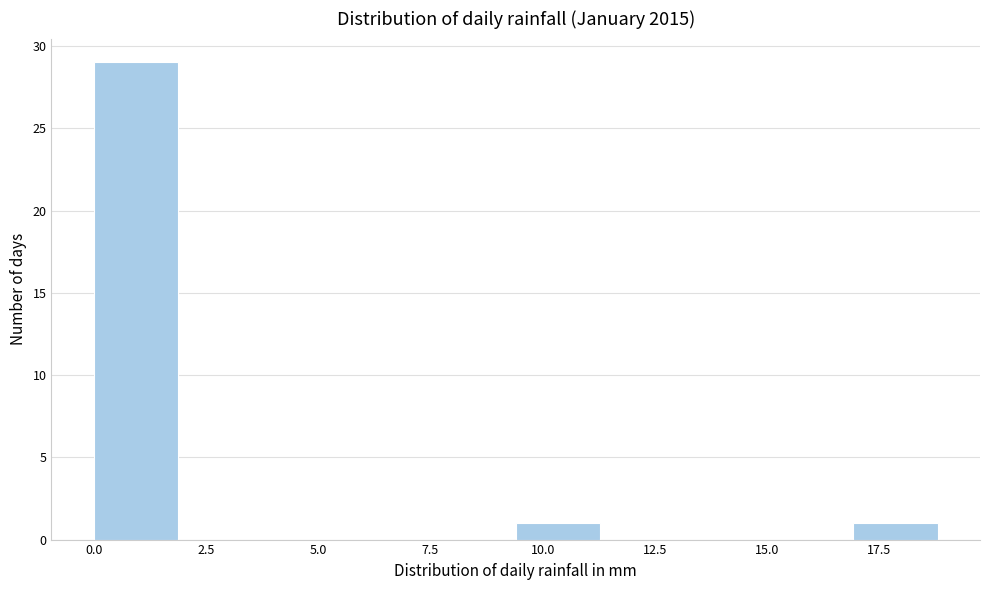

Around what value on the x-axis is the tallest bar? Give the approximate position of its centre, as read against the axis.

1.0